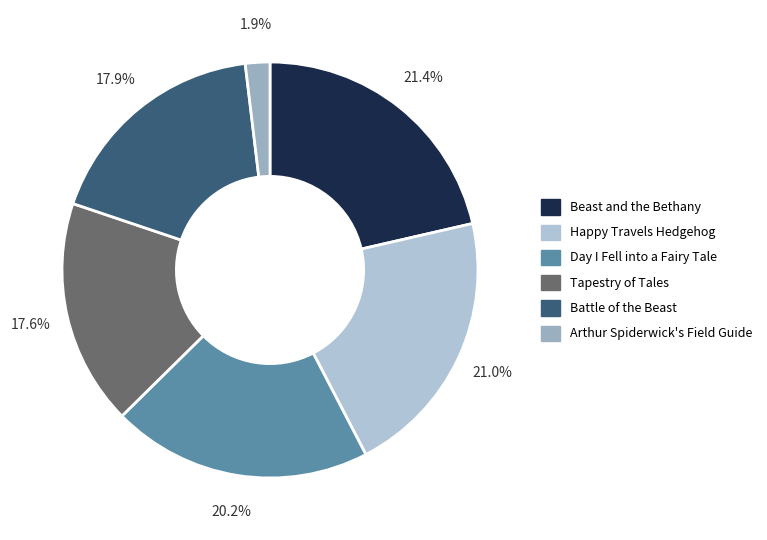

Do Battle of the Beast and Arthur Spiderwick's Field Guide together represent more than half of the pie?

No